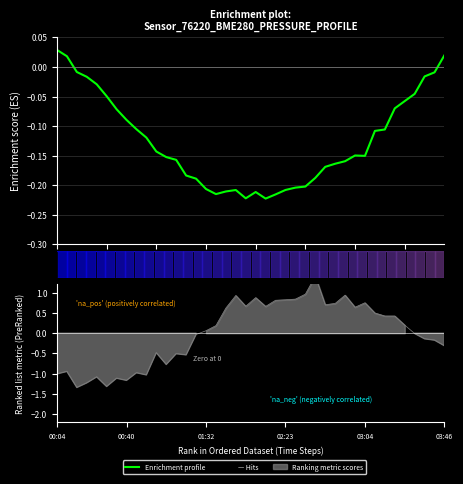

What is the change in value from 17 to 33?

+0.1